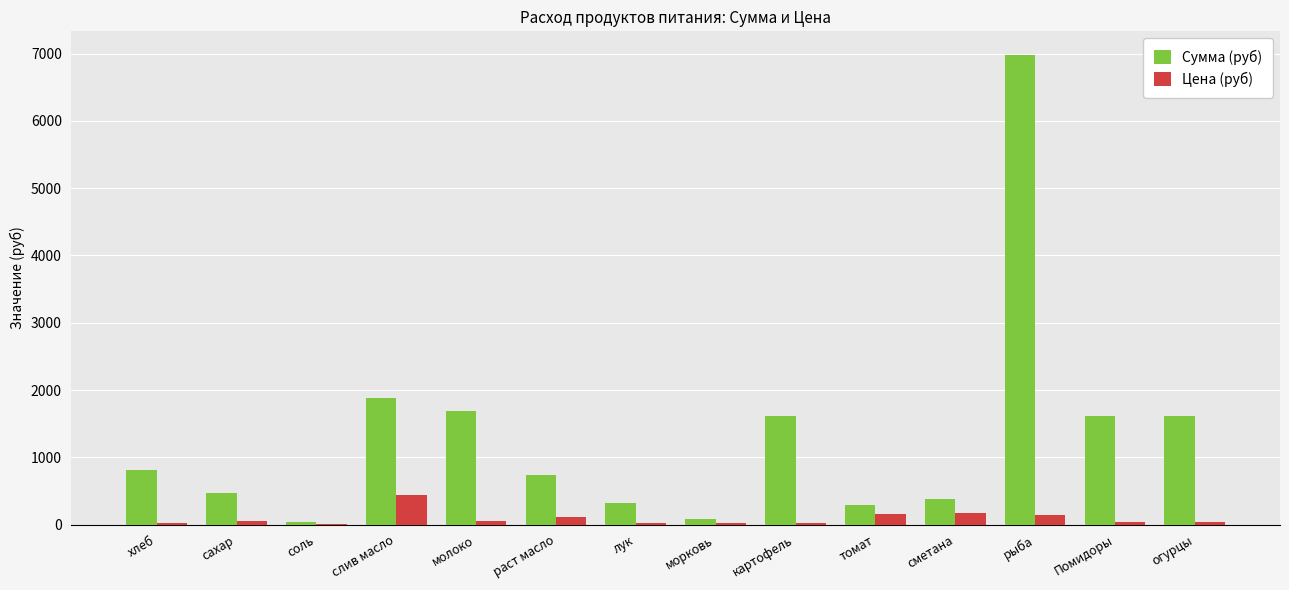

At which label is Сумма (руб) closest to 3507?

слив масло